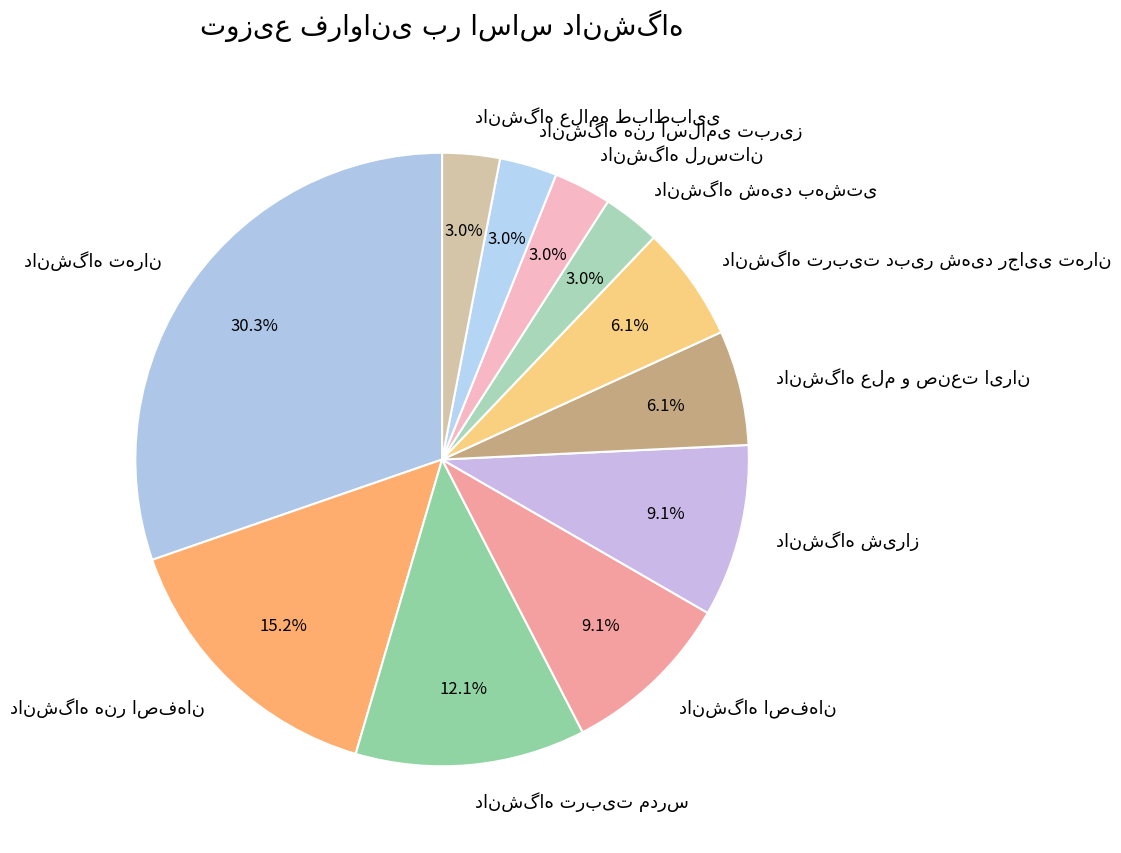

Is there a majority slice in this chart?

No